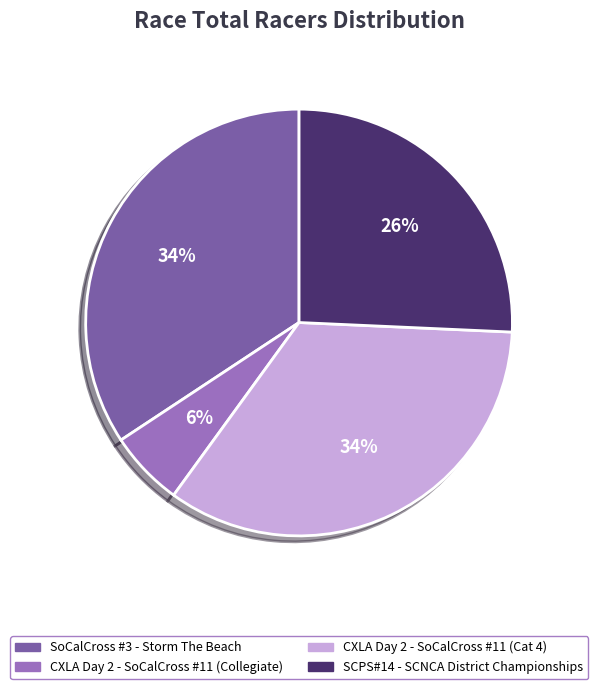

Do SoCalCross #3 - Storm The Beach and CXLA Day 2 - SoCalCross #11 (Collegiate) together represent more than half of the pie?

No